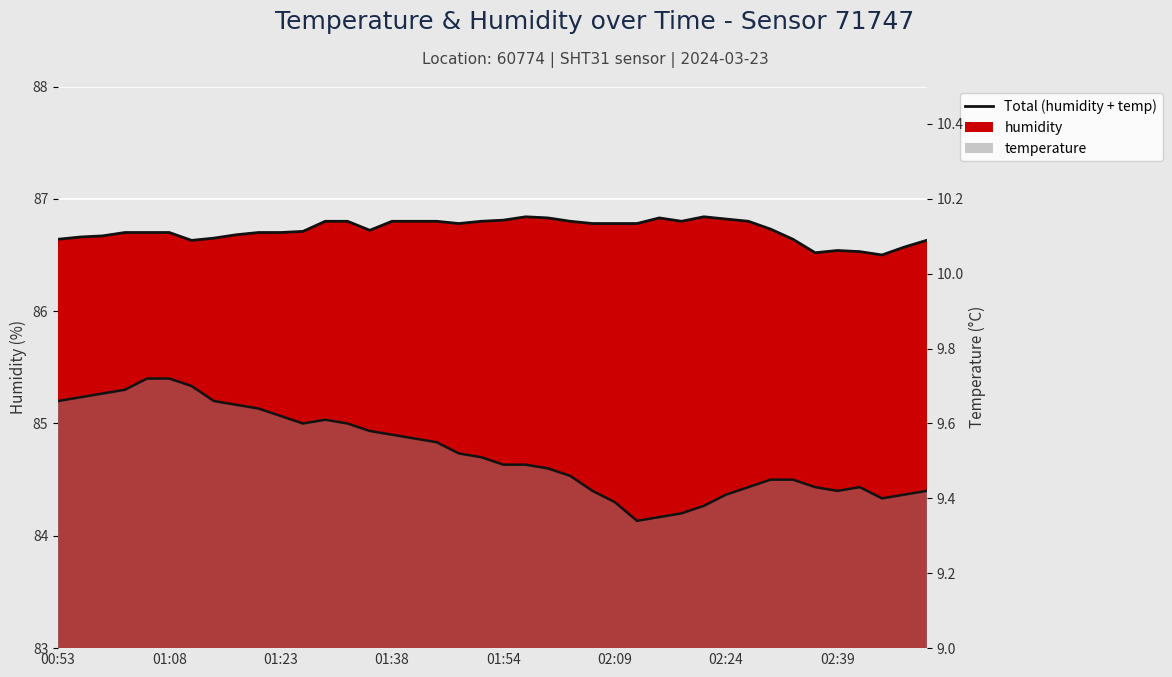

The temperature series shows 16.7 at 02:24. True or false?

False